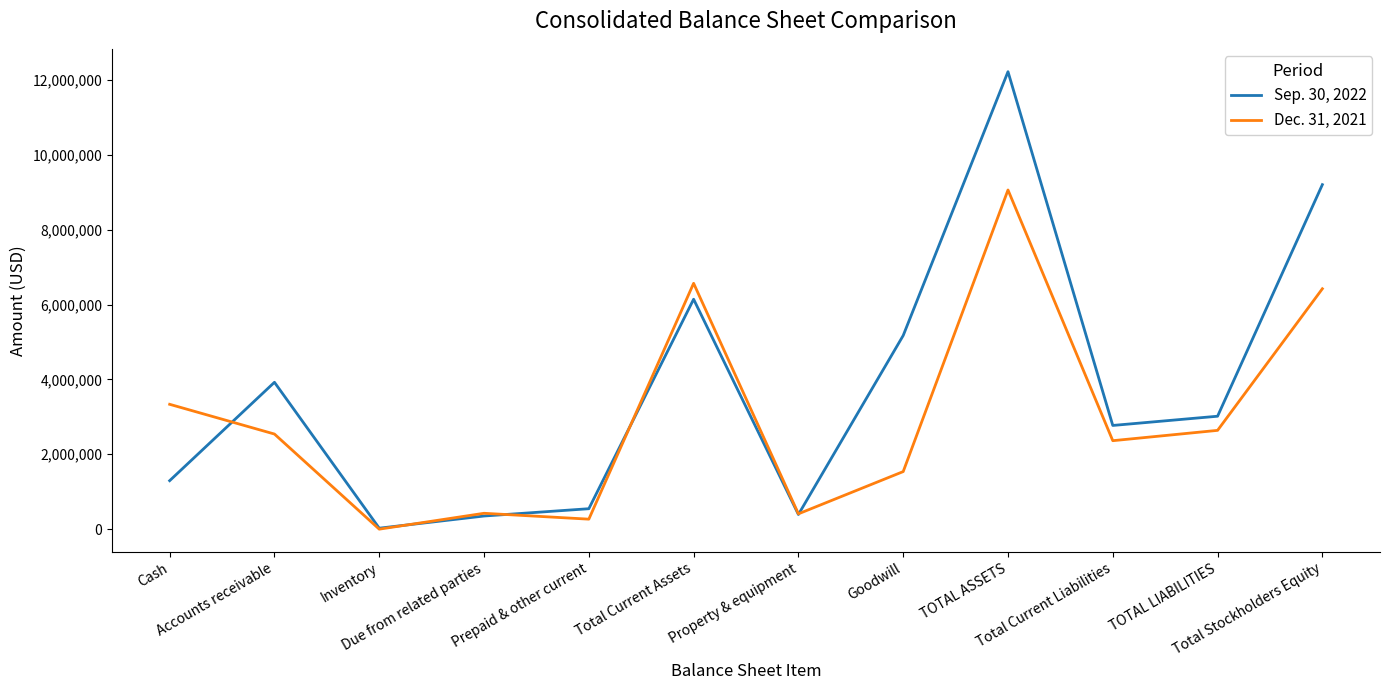

What is the maximum value for Dec. 31, 2021?

9059642